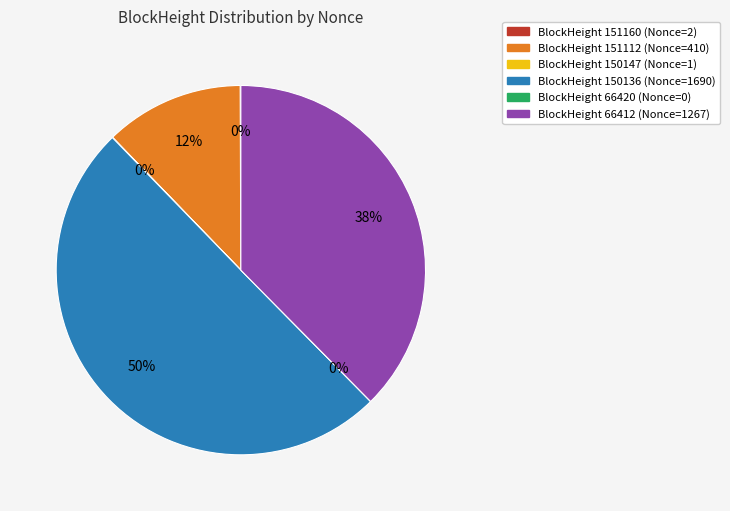

Which category has the smallest portion of the pie?

66420